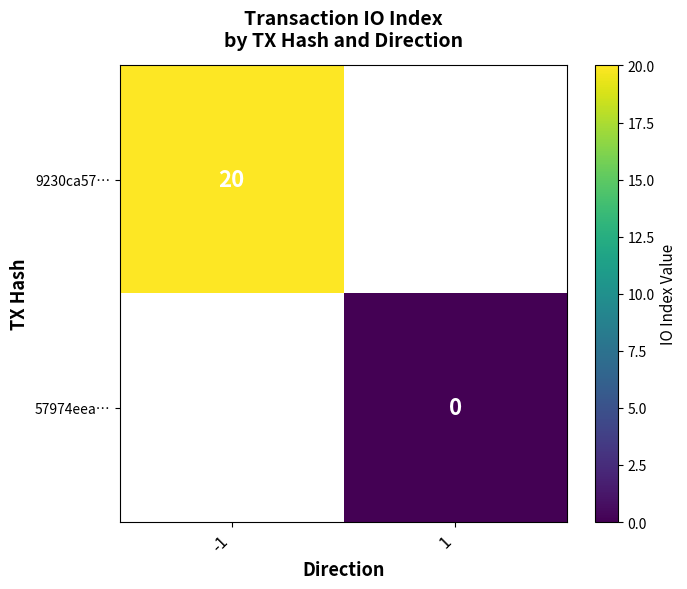

The 9230ca57… series shows 20 at -1. True or false?

True